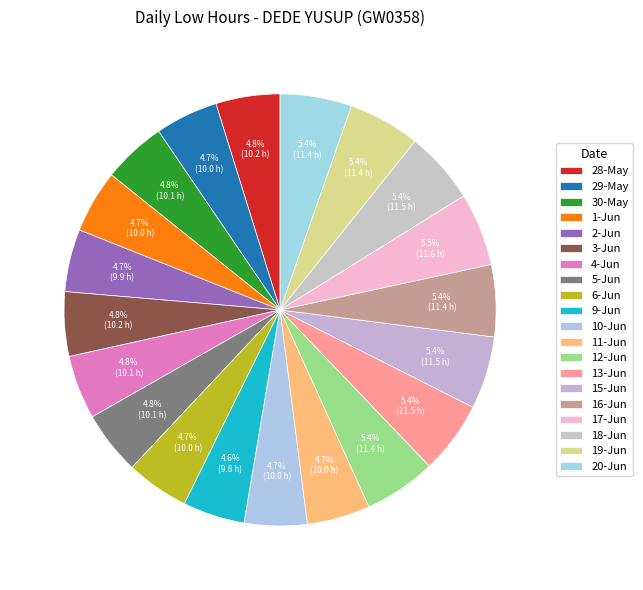

Count the number of slices in the pie.

20